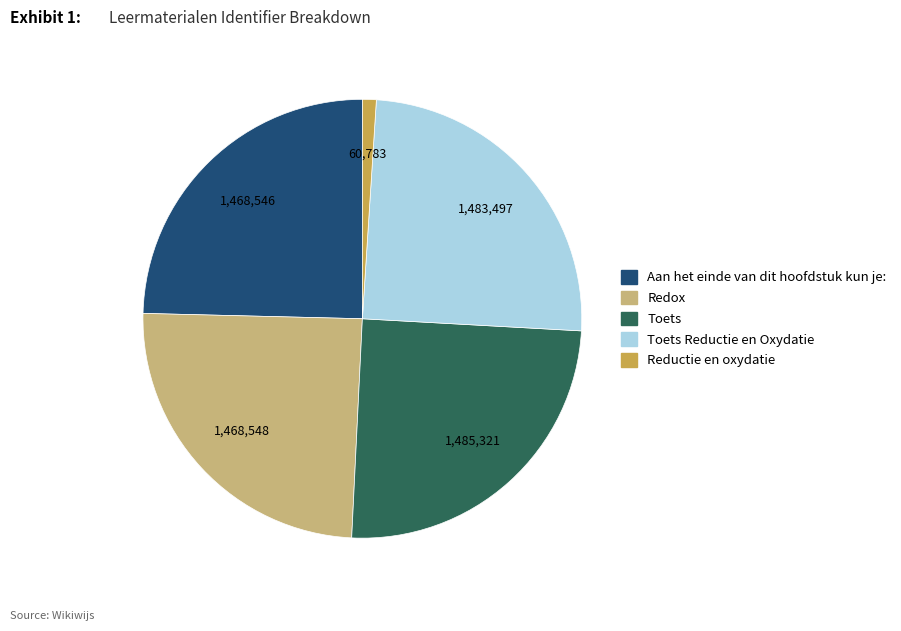

Is there any slice that represents more than half of the pie?

No